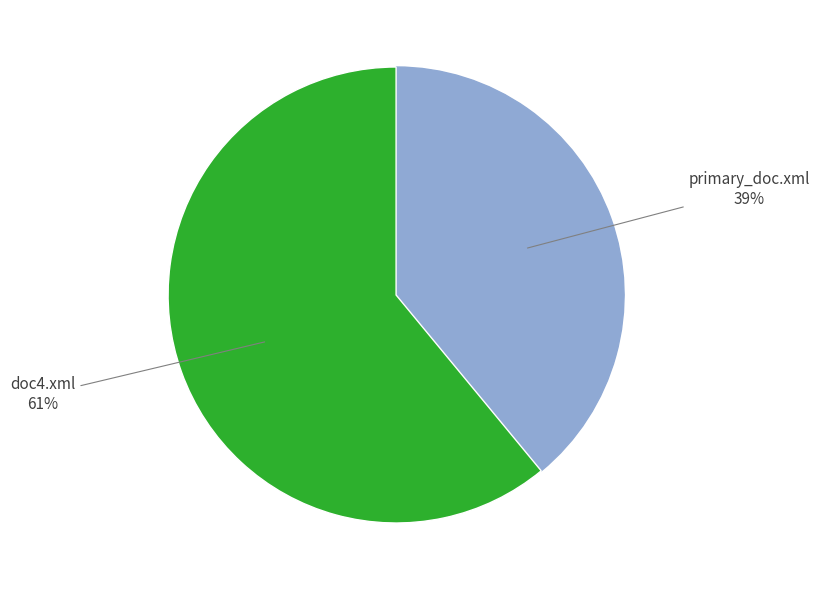

To the nearest percent, what is the average slice percentage?

50%